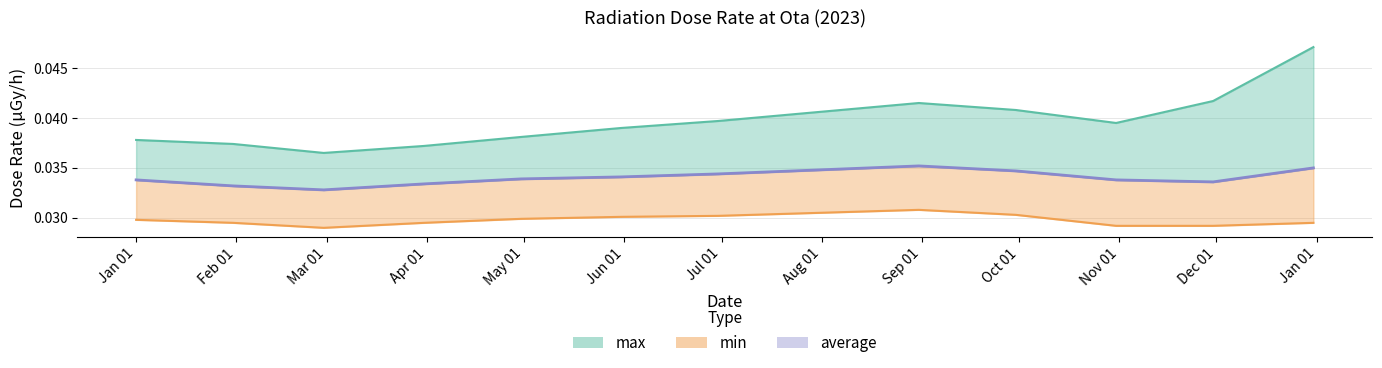

Which series changed the most between 2023-04-30 and 2023-07-31?

max